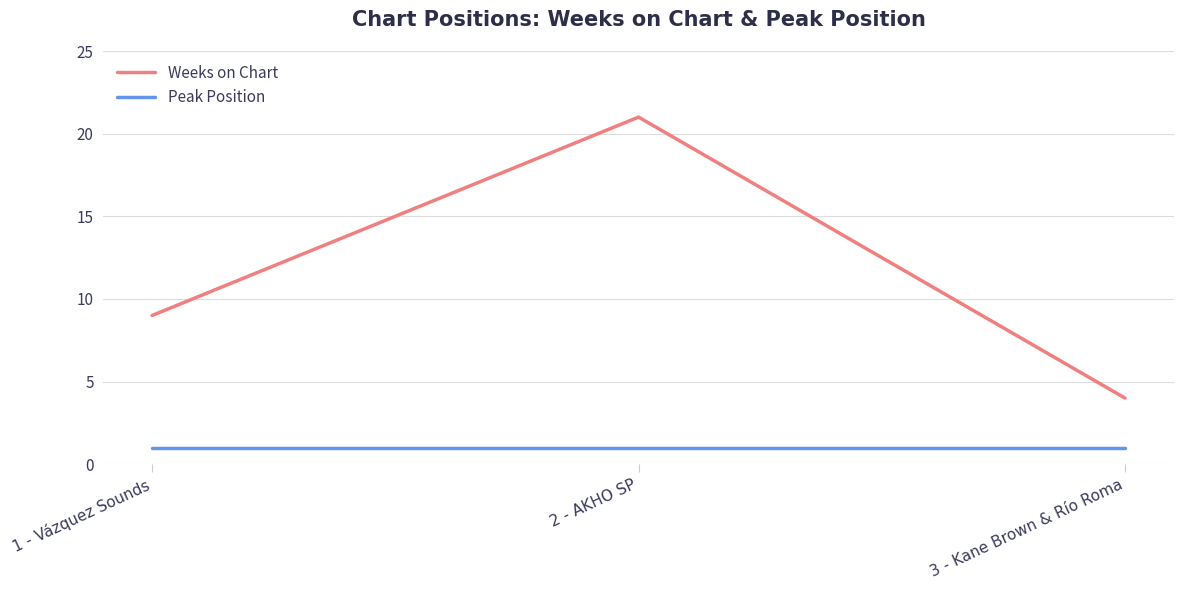

What is the average value of the Weeks on Chart series?

11